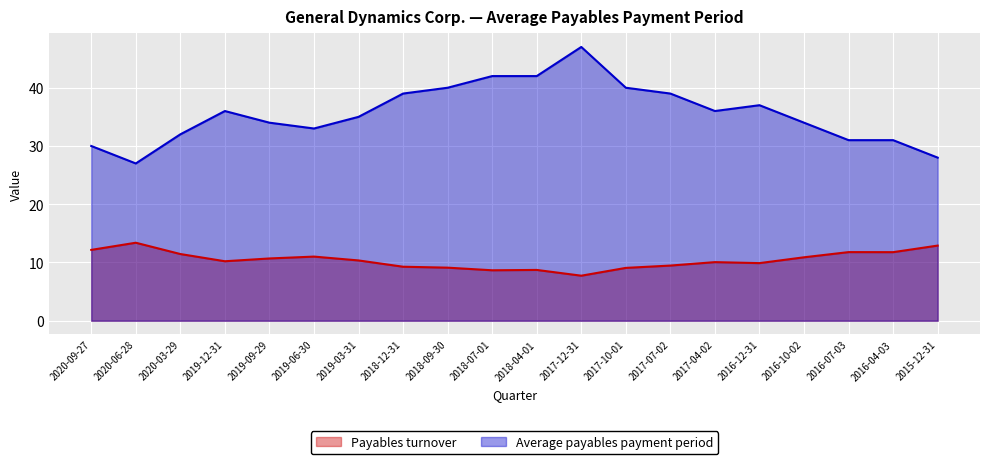

What are all the series names shown in the legend?

Payables turnover, Average payables payment period